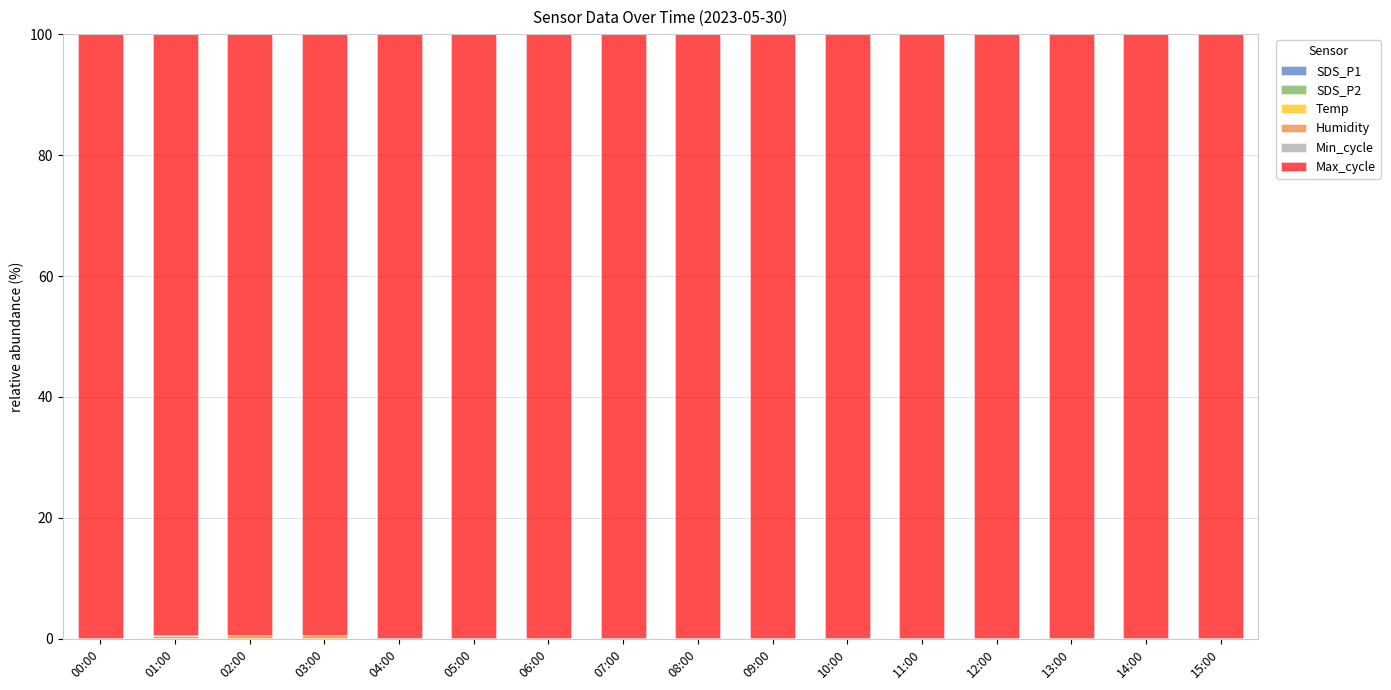

How many Temp values are between 0 and 1?

16